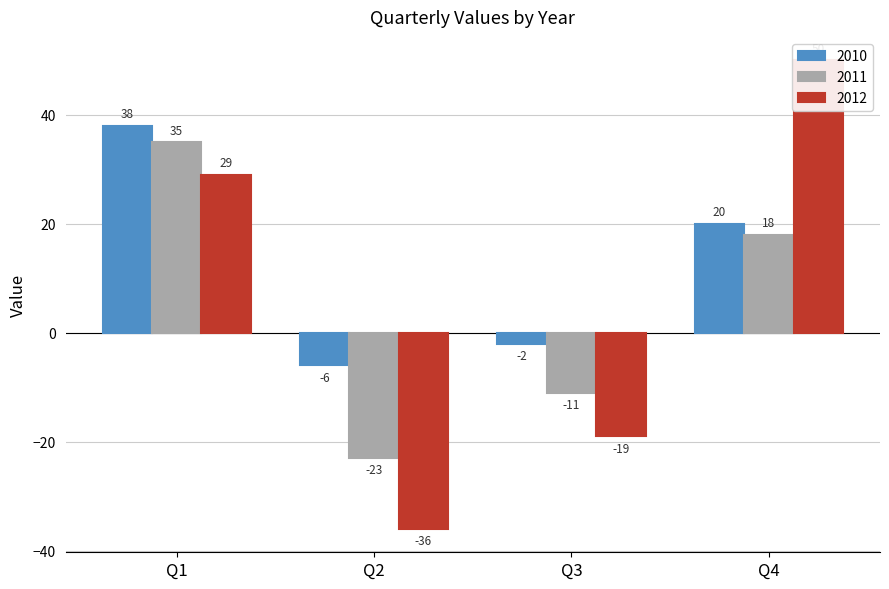

Reading left to right, extract all data points from this chart.

2010: 38	-6	-2	20
2011: 35	-23	-11	18
2012: 29	-36	-19	50